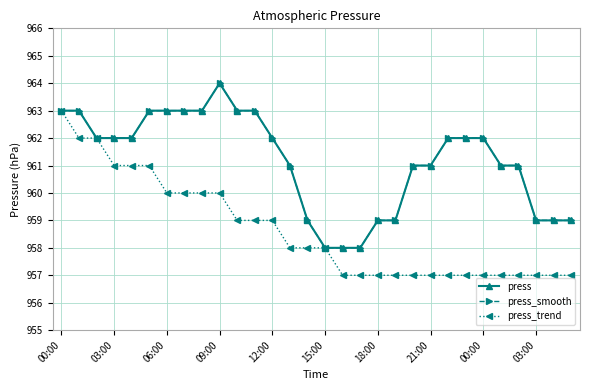

What is the label of the 1st point from the left?

00:00